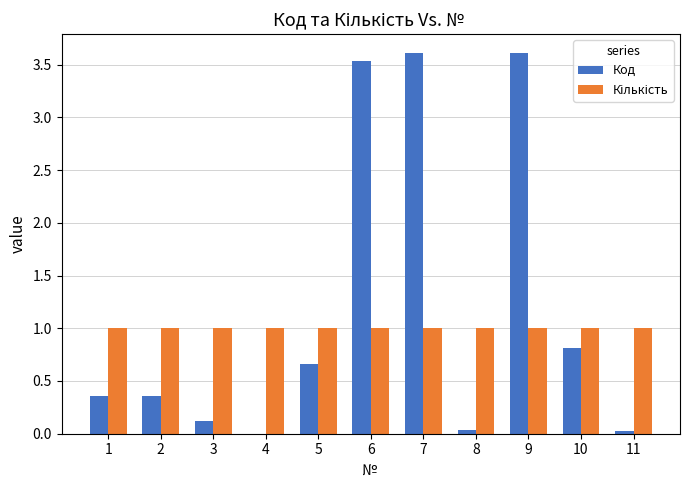

The Код series shows 0.8 at 10. True or false?

True